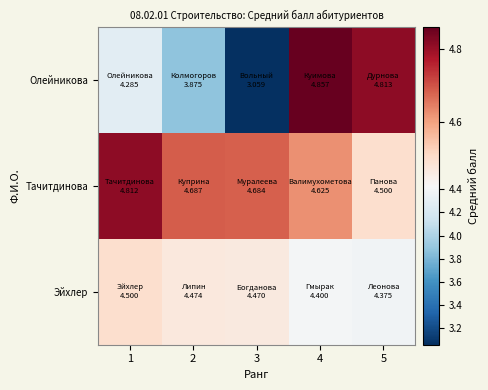

Between 1 and 4, which is larger?

4